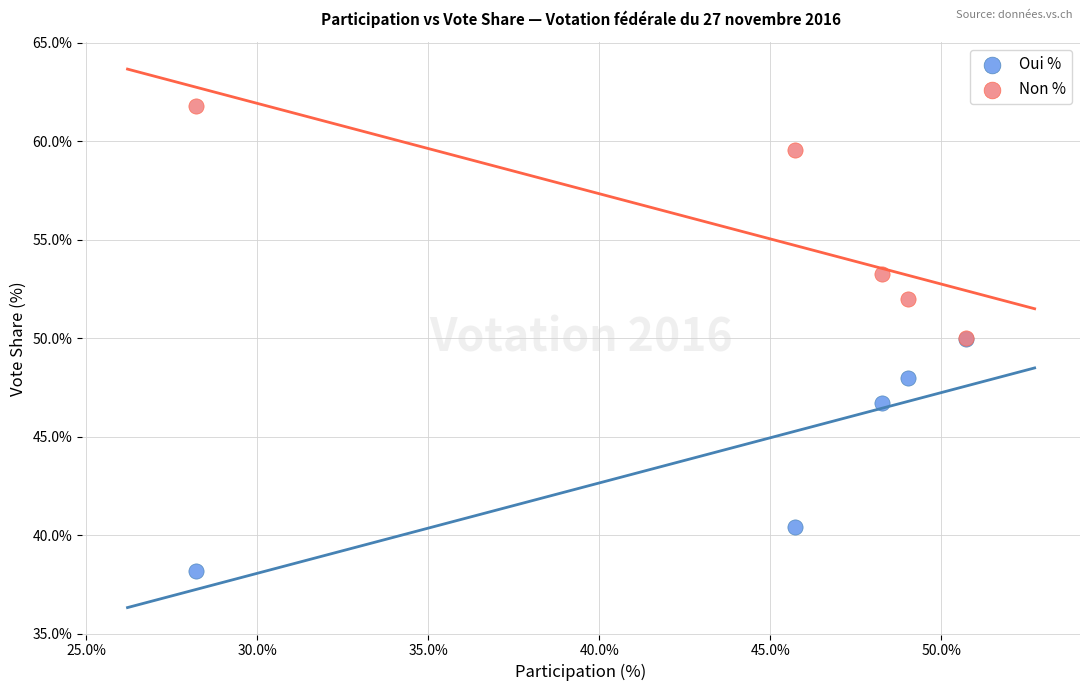

What are all the series names shown in the legend?

Oui %, Non %